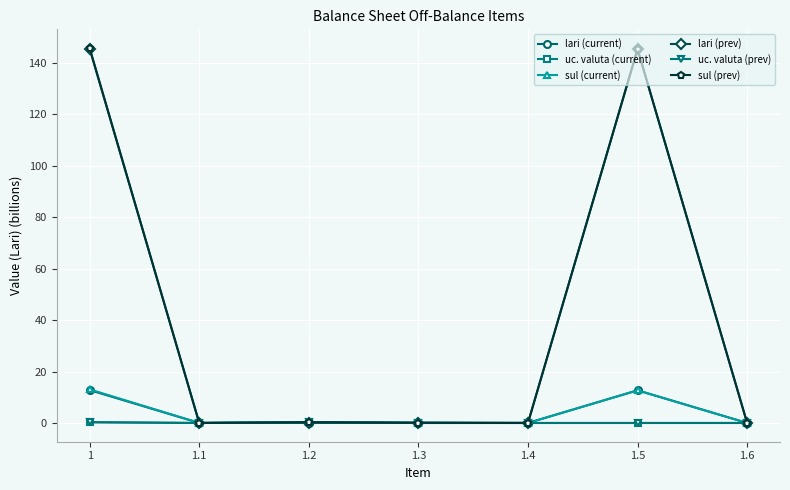

How many series are shown in this chart?

6